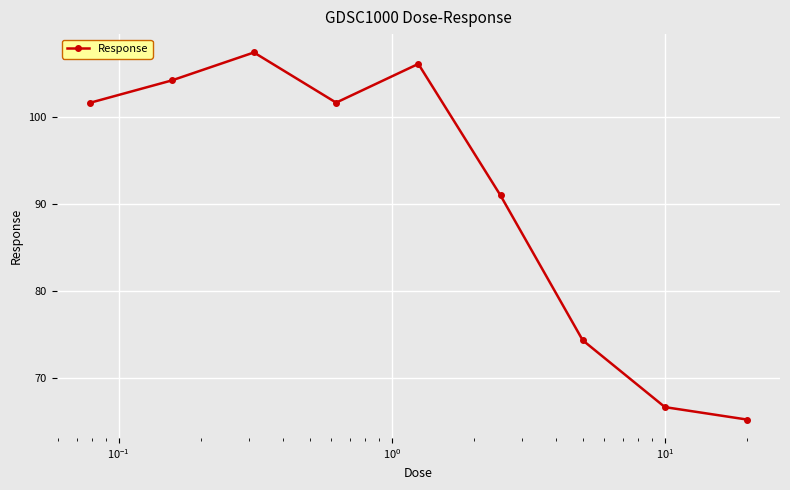

What is the sum of all values?

818.2